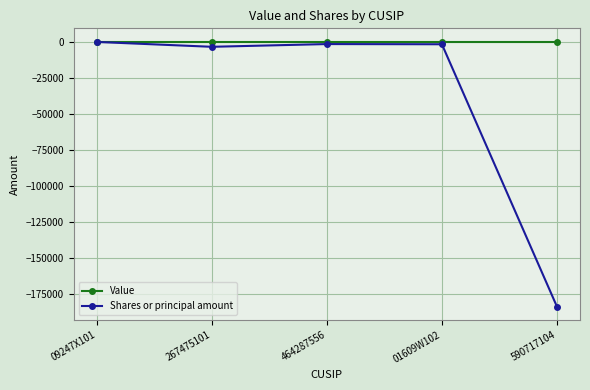

Which series has the widest spread of values?

Shares or principal amount